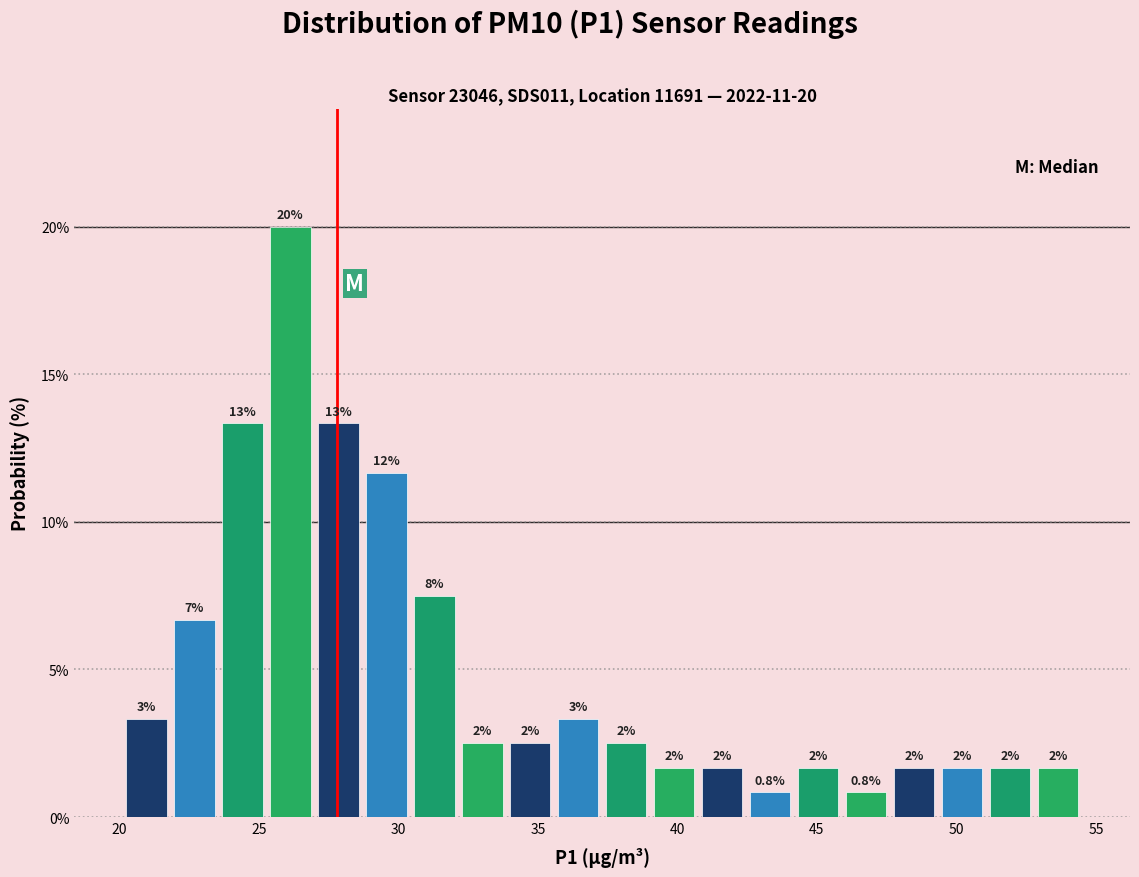

Read against the x-axis, roughly where is the centre of the tallest bar?

26.0